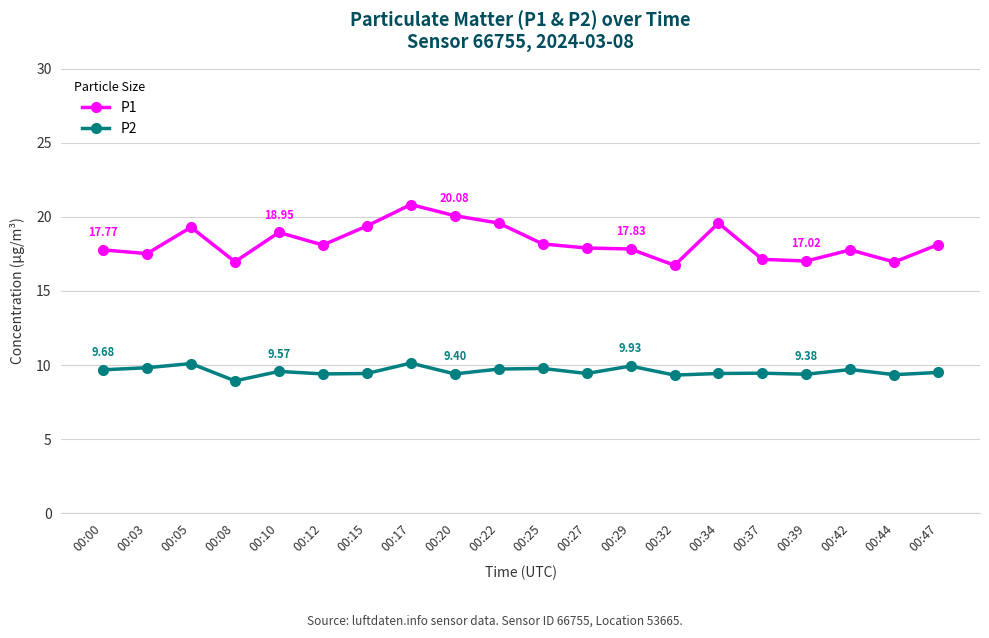

True or false: P1 and P2 intersect in this chart.

False